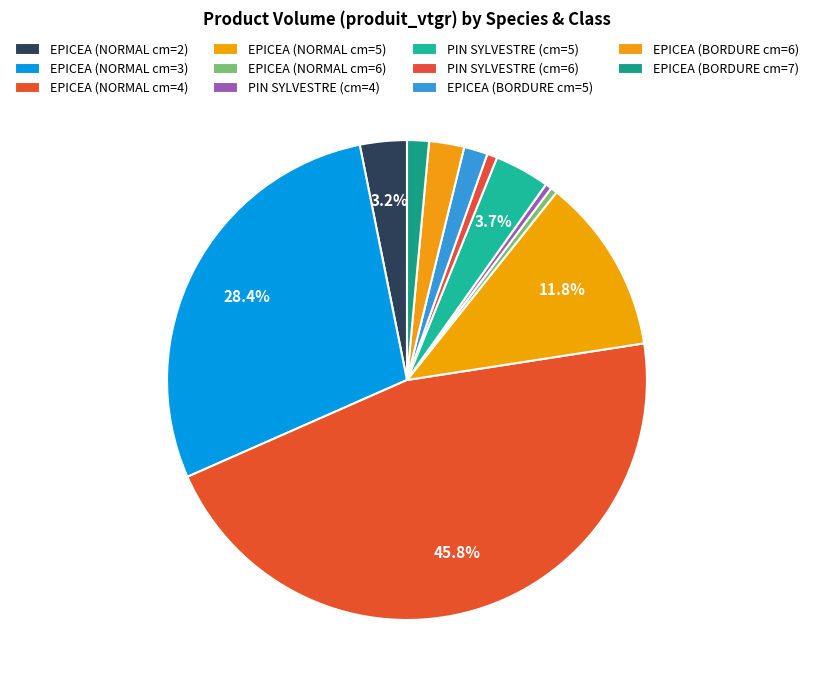

Approximately how many times larger is the value at EPICEA (NORMAL cm=6) compared to PIN SYLVESTRE (cm=6)?

0.6